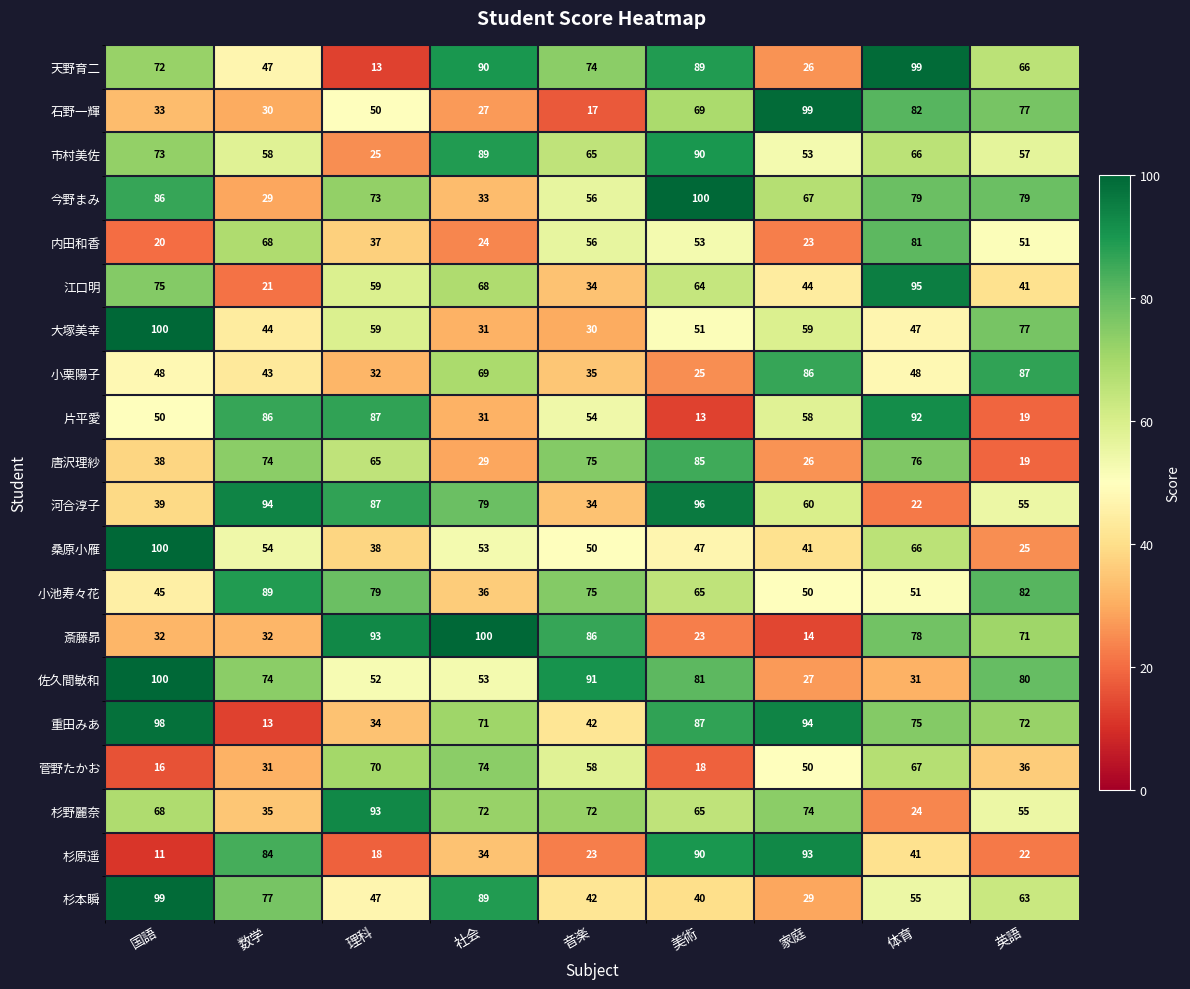

Which series changed the most between 理科 and 美術?

天野育二